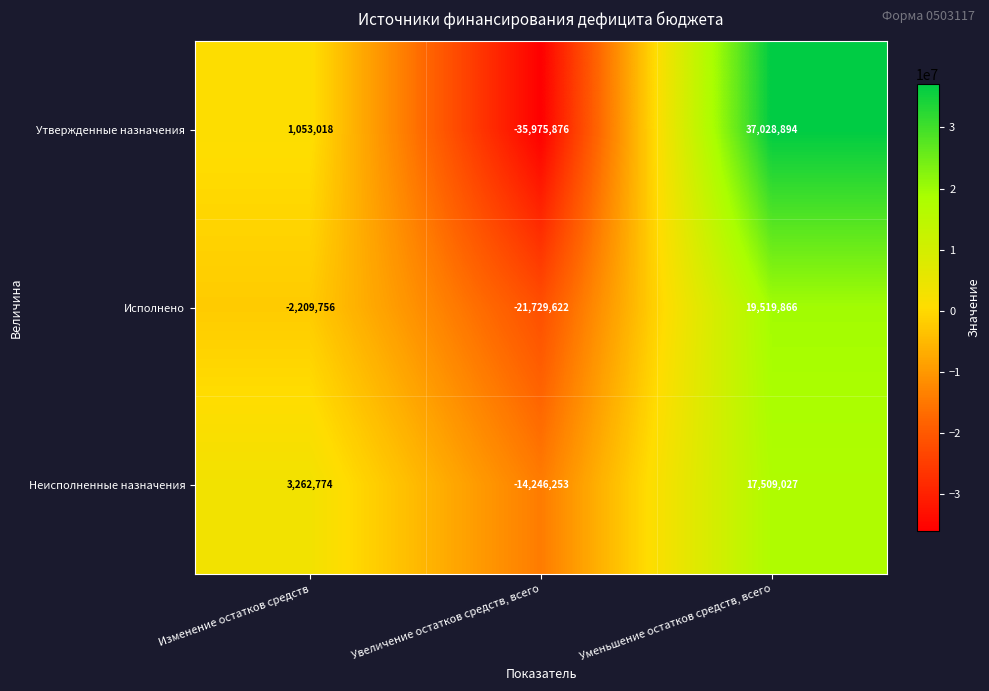

What is the difference between the second highest and minimum values in the Неисполненные назначения series?

17509027